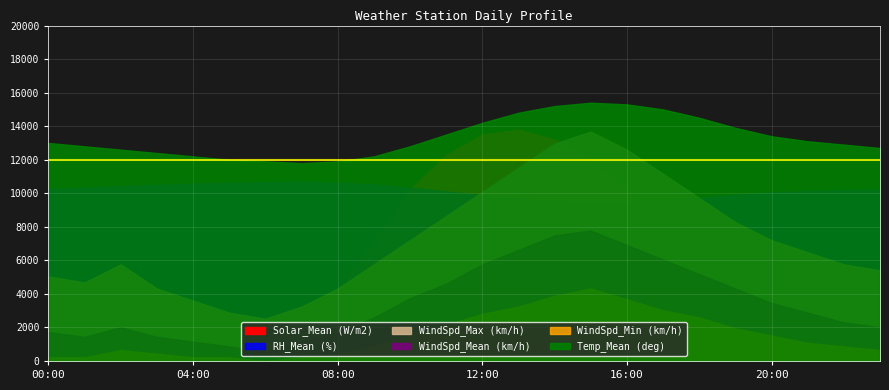

Reading right to left, transcribe all the data shown in this chart.

Temp_Mean (deg): 12.7	12.9	13.1	13.4	13.9	14.5	15.0	15.3	15.4	15.2	14.8	14.2	13.5	12.8	12.2	11.9	11.8	11.9	12.0	12.2	12.4	12.6	12.8	13.0
RH_Mean (%): 78.6	78.4	78.0	77.3	76.2	74.8	73.5	72.8	72.5	73.2	74.5	76.0	77.8	79.5	80.9	81.8	82.2	82.0	81.7	81.3	80.8	80.2	79.5	78.8
WindSpd_Max (km/h): 5.4	5.8	6.5	7.2	8.3	9.7	11.2	12.6	13.7	13.0	11.5	10.1	8.6	7.2	5.8	4.3	3.2	2.5	2.9	3.6	4.3	5.8	4.7	5.0
WindSpd_Mean (km/h): 2.5	2.9	3.6	4.3	5.4	6.5	7.6	8.6	9.7	9.4	8.3	7.2	5.8	4.7	3.2	2.2	1.4	0.7	1.1	1.4	1.8	2.5	1.8	2.2
WindSpd_Min (km/h): 1.1	1.4	1.8	2.5	3.2	4.3	5.0	6.1	7.2	6.5	5.4	4.7	3.6	2.5	1.4	0.7	0.4	0.0	0.4	0.4	0.7	1.1	0.4	0.4
Solar_Mean (W/m2): 0.0	0.0	0.0	0.1	0.2	0.3	0.5	0.7	0.8	0.9	0.9	0.9	0.8	0.7	0.5	0.3	0.1	0.0	0.0	0.0	0.0	0.0	0.0	0.0